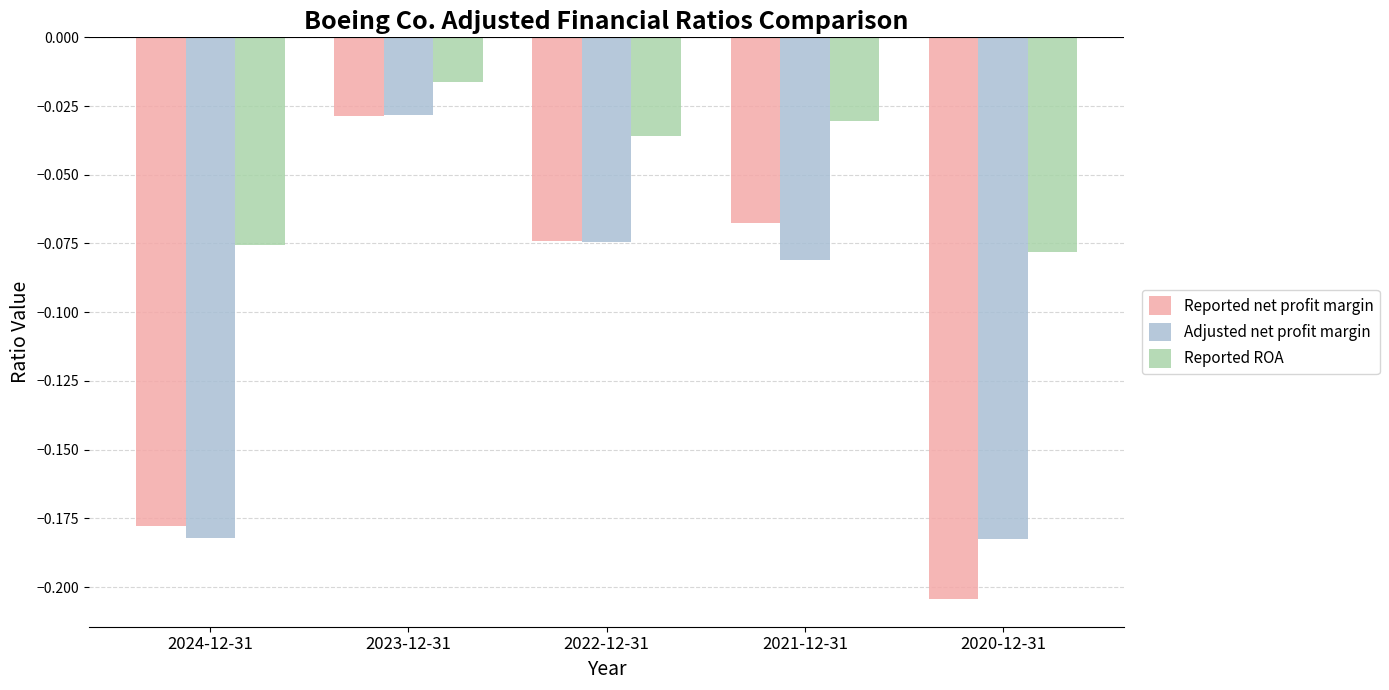

The value of Reported ROA at 2022-12-31 is -0.1. True or false?

False